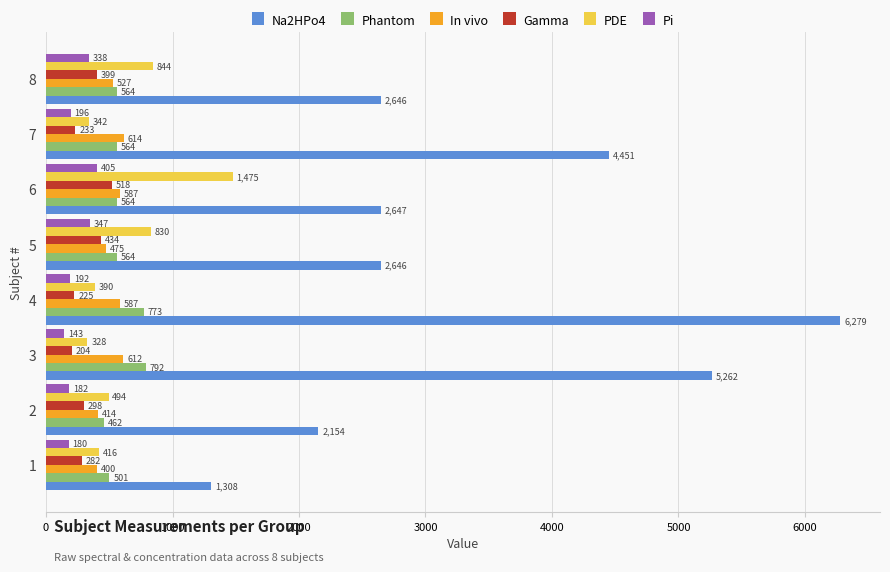

At which category is the sum across all series the highest?

4